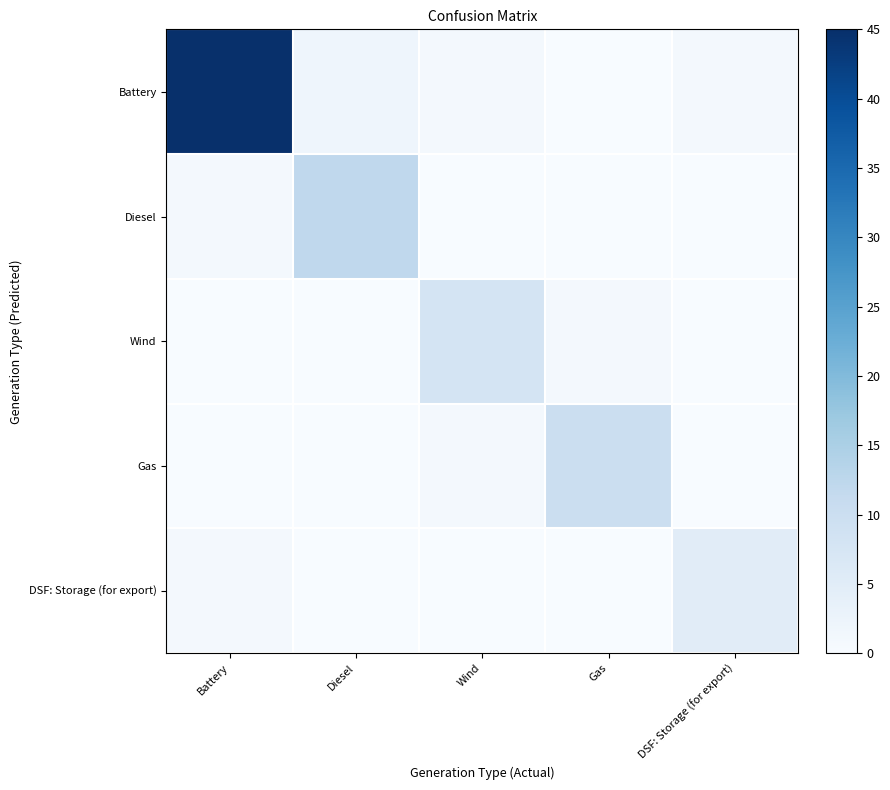

At DSF: Storage (for export), list the series in order from smallest to largest.

Diesel, Wind, Gas, Battery, DSF: Storage (for export)